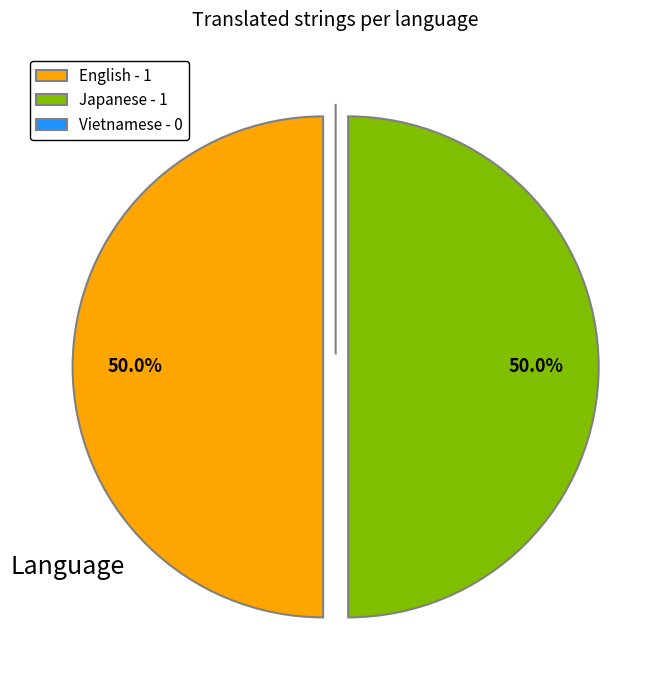

Approximately how many times larger is the value at Japanese - 1 compared to English - 1?

1.0